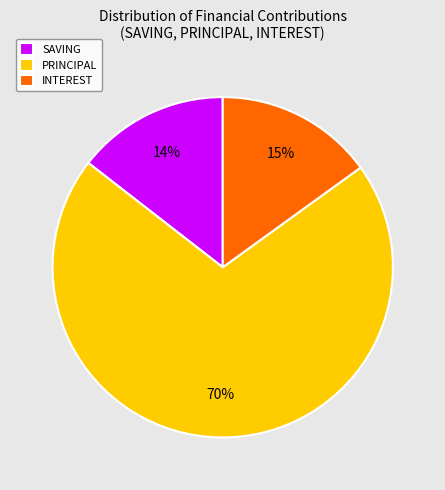

Is SAVING the majority of the pie?

No